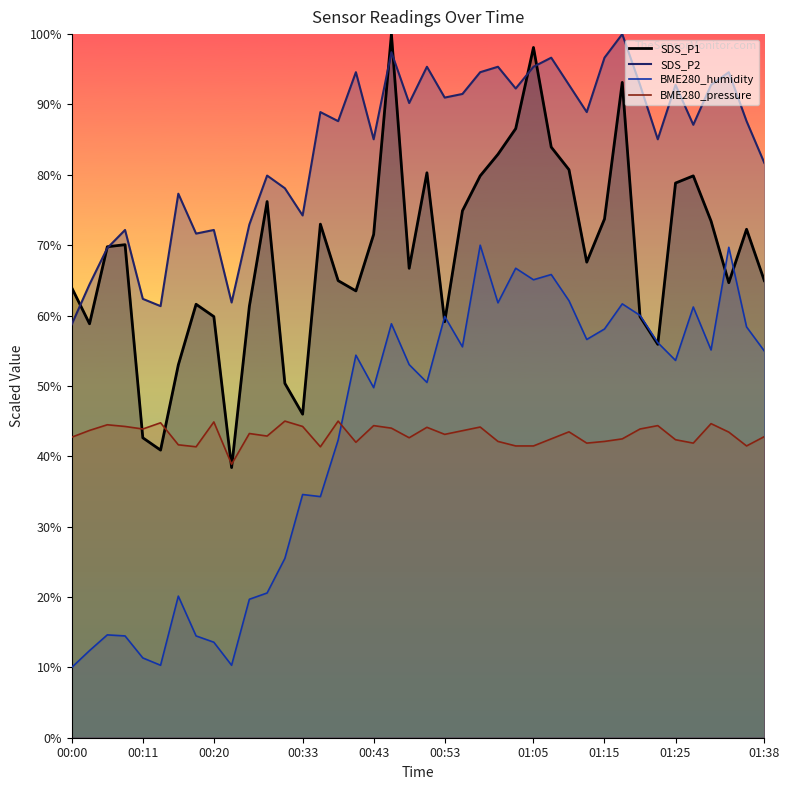

What is the label of the 11th point from the left?

00:25